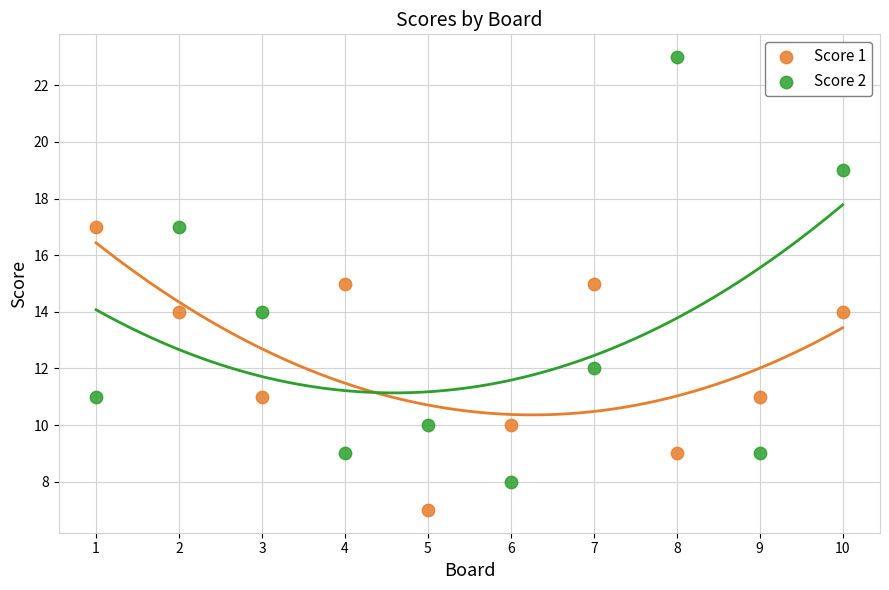

Across all data points, what is the range of Y values (max minus min)?

16